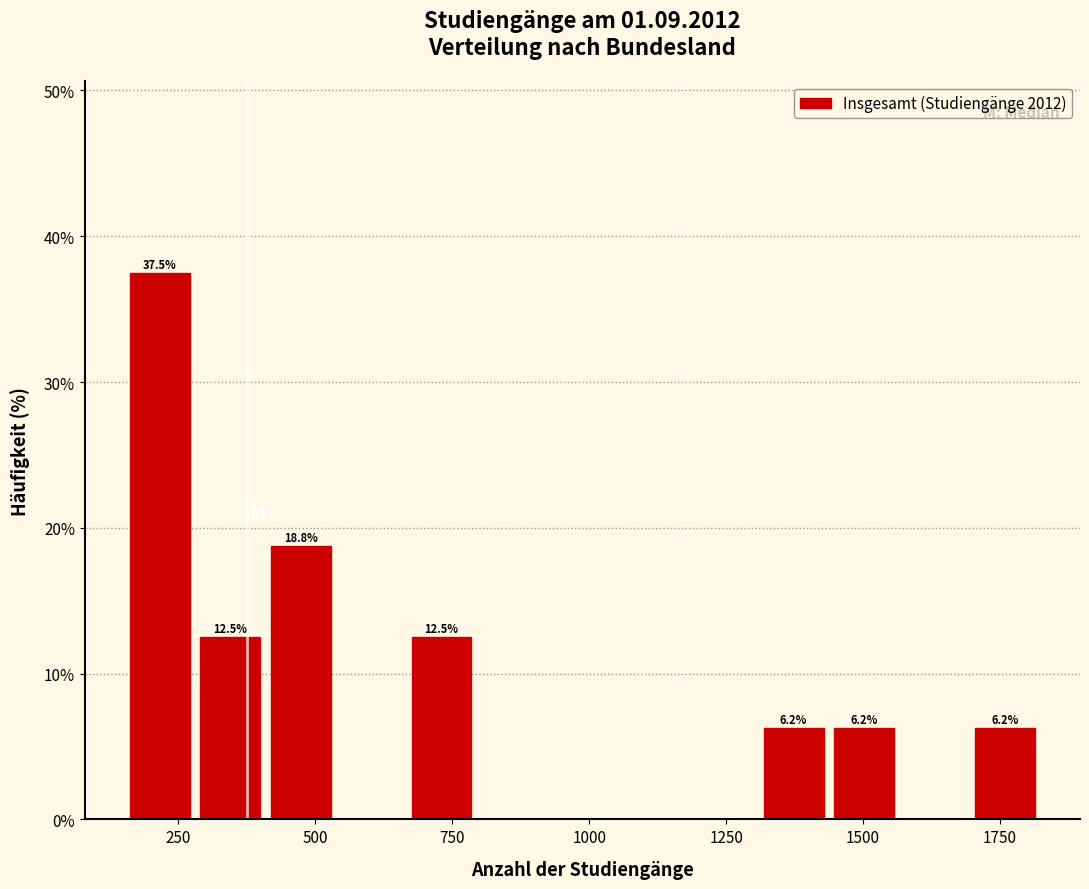

Read against the x-axis, roughly where is the centre of the tallest bar?

200